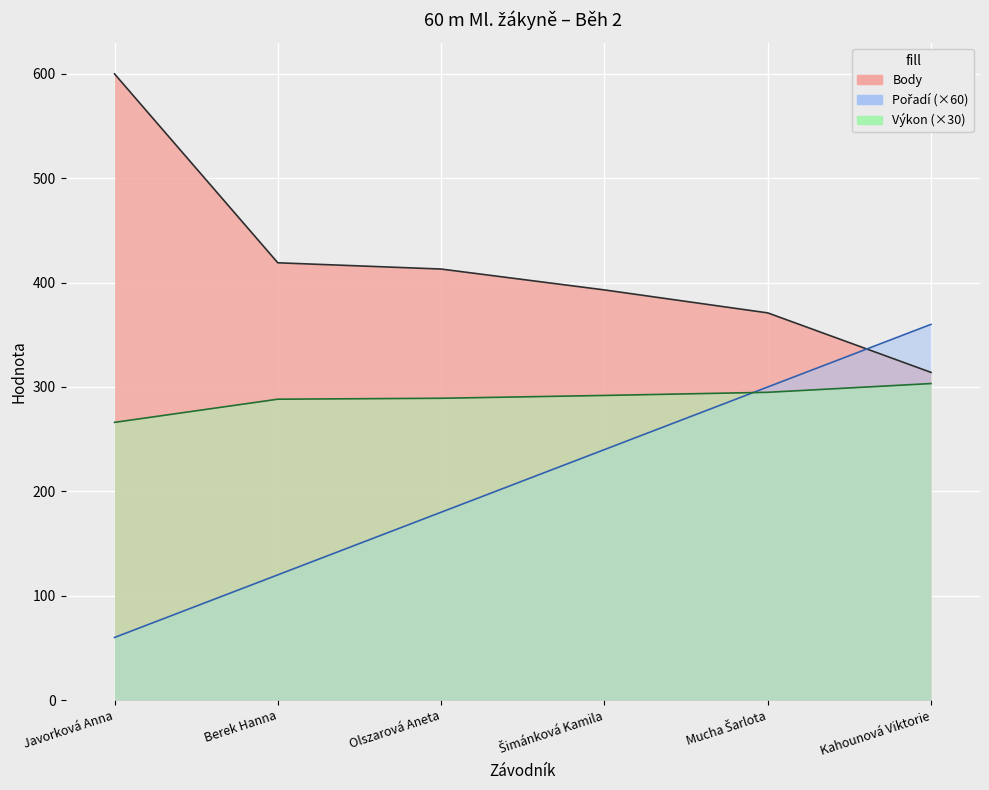

The value of Výkon at Olszarová Aneta is 437.8. True or false?

False